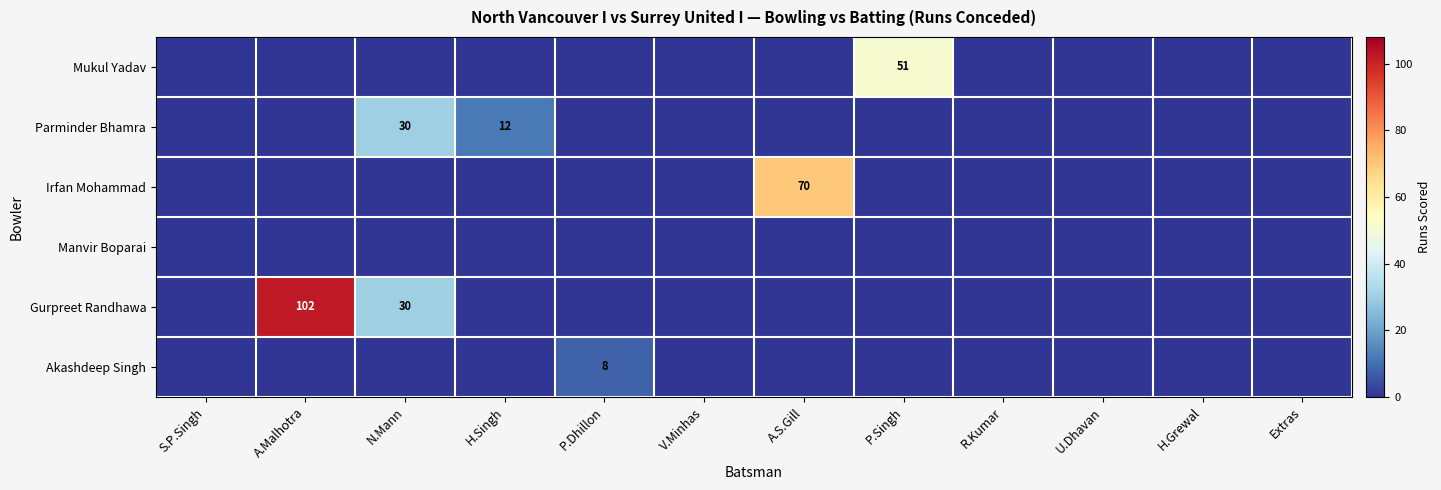

Between P.Singh and H.Grewal, which is larger?

P.Singh